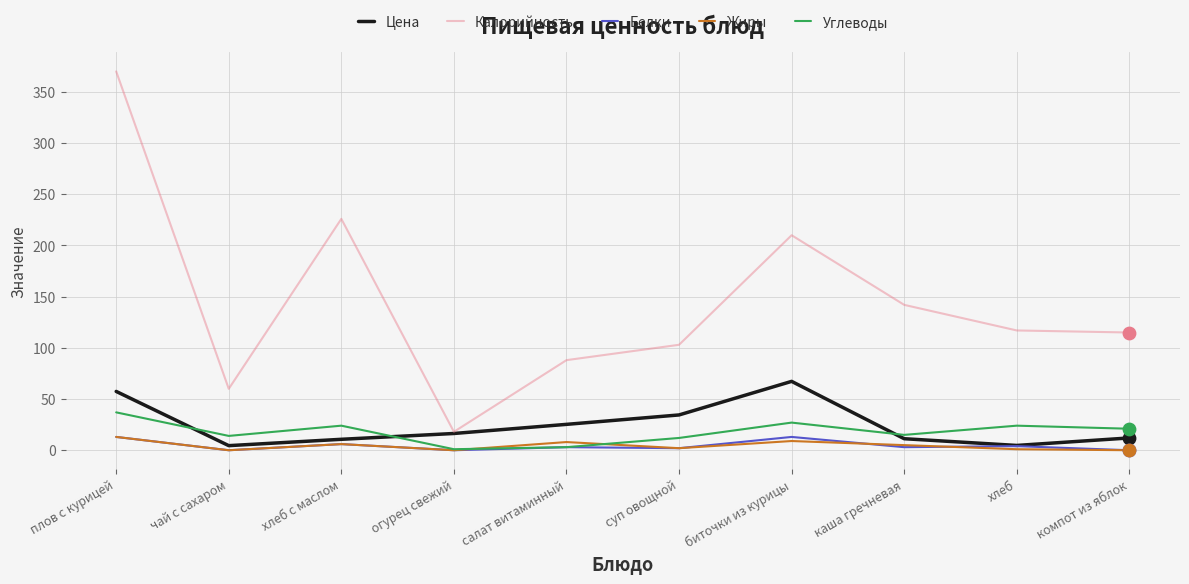

What is the total value across all series at салат витаминный?

127.3